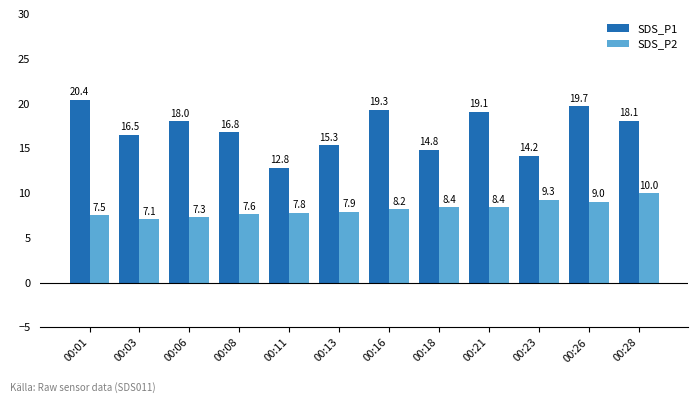

How many values in the SDS_P1 series are below 18?

6